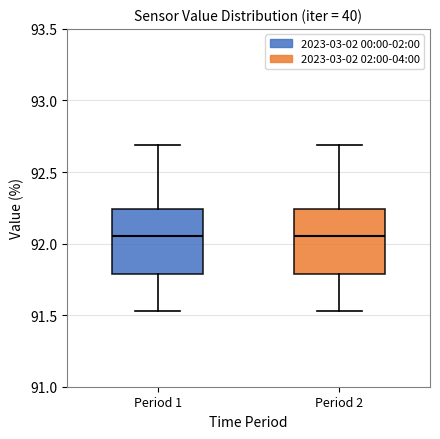

Reading left to right, transcribe this box plot: for each box, give where its median line is, the range the box spans, and where its two whiskers end, as read against the y-axis. The values are not printed on the chart, so give them approximately, as read against the axis.

Period 1: median 92.05, box 91.80 to 92.25, whiskers 91.55 to 92.70
Period 2: median 92.05, box 91.80 to 92.25, whiskers 91.55 to 92.70